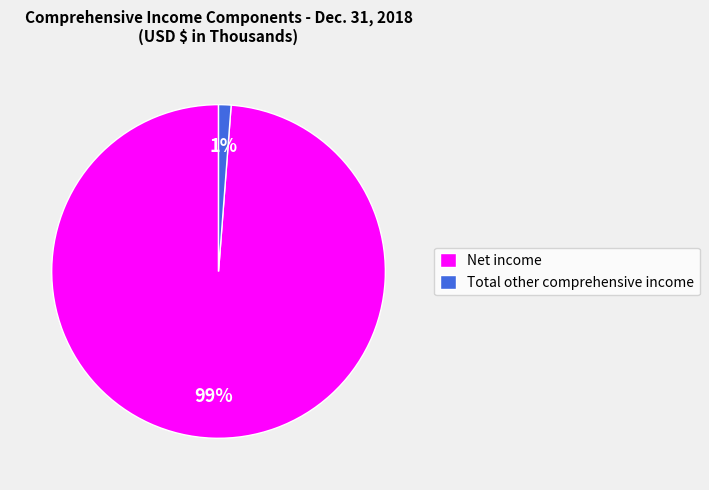

To the nearest percent, what is the difference between the Net income and Total other comprehensive income slice percentages?

98%